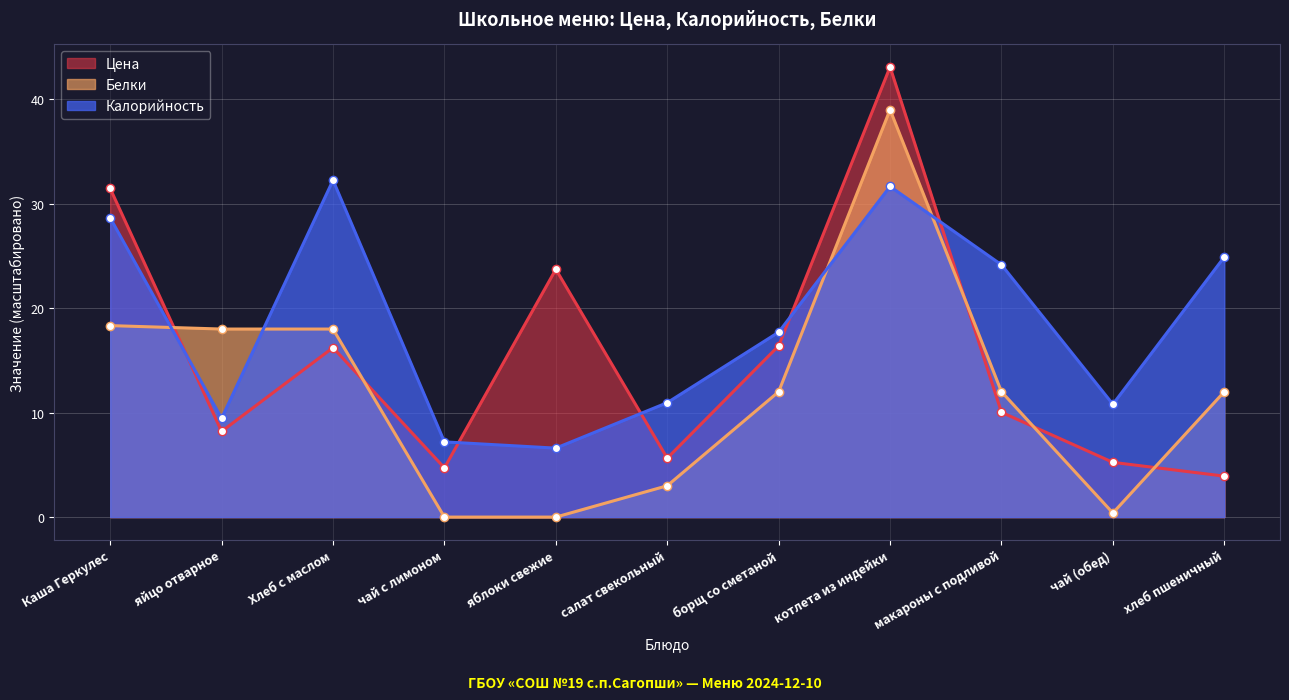

Rank the series at салат свекольный from highest to lowest value.

Калорийность, Цена, Белки